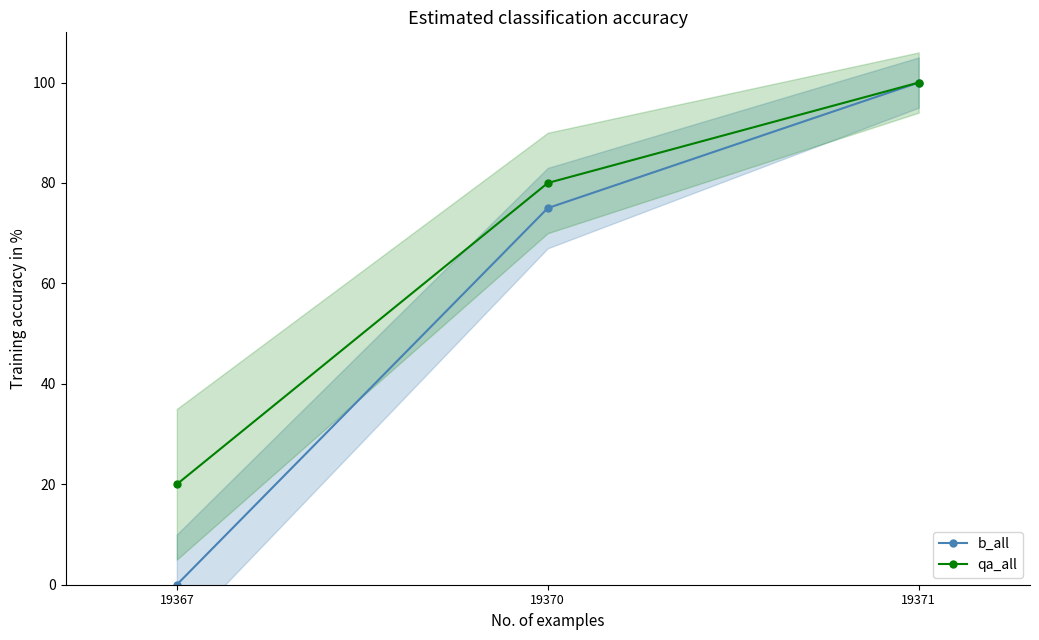

Reading left to right, list all the values displayed in this chart.

b_all: 0	75	100
qa_all: 20	80	100